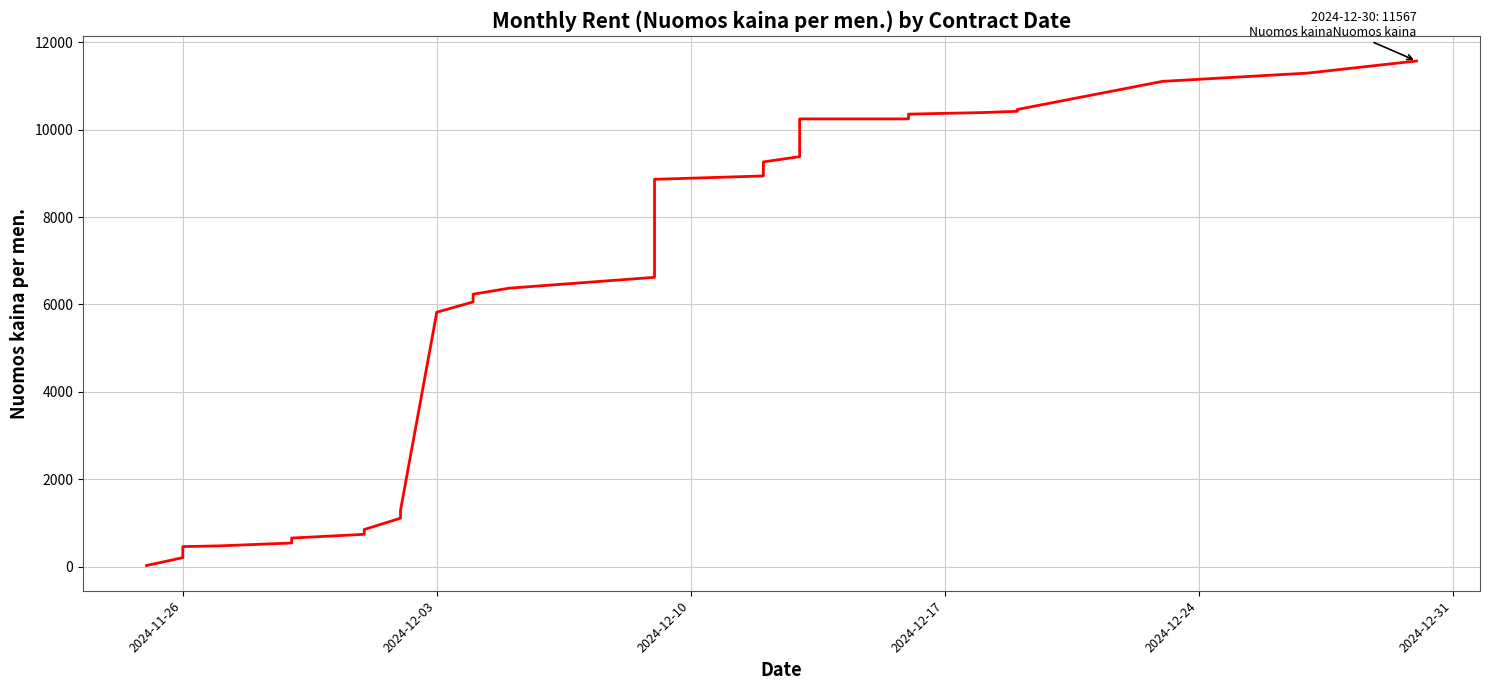

What is the difference between the maximum and minimum values?

11533.5